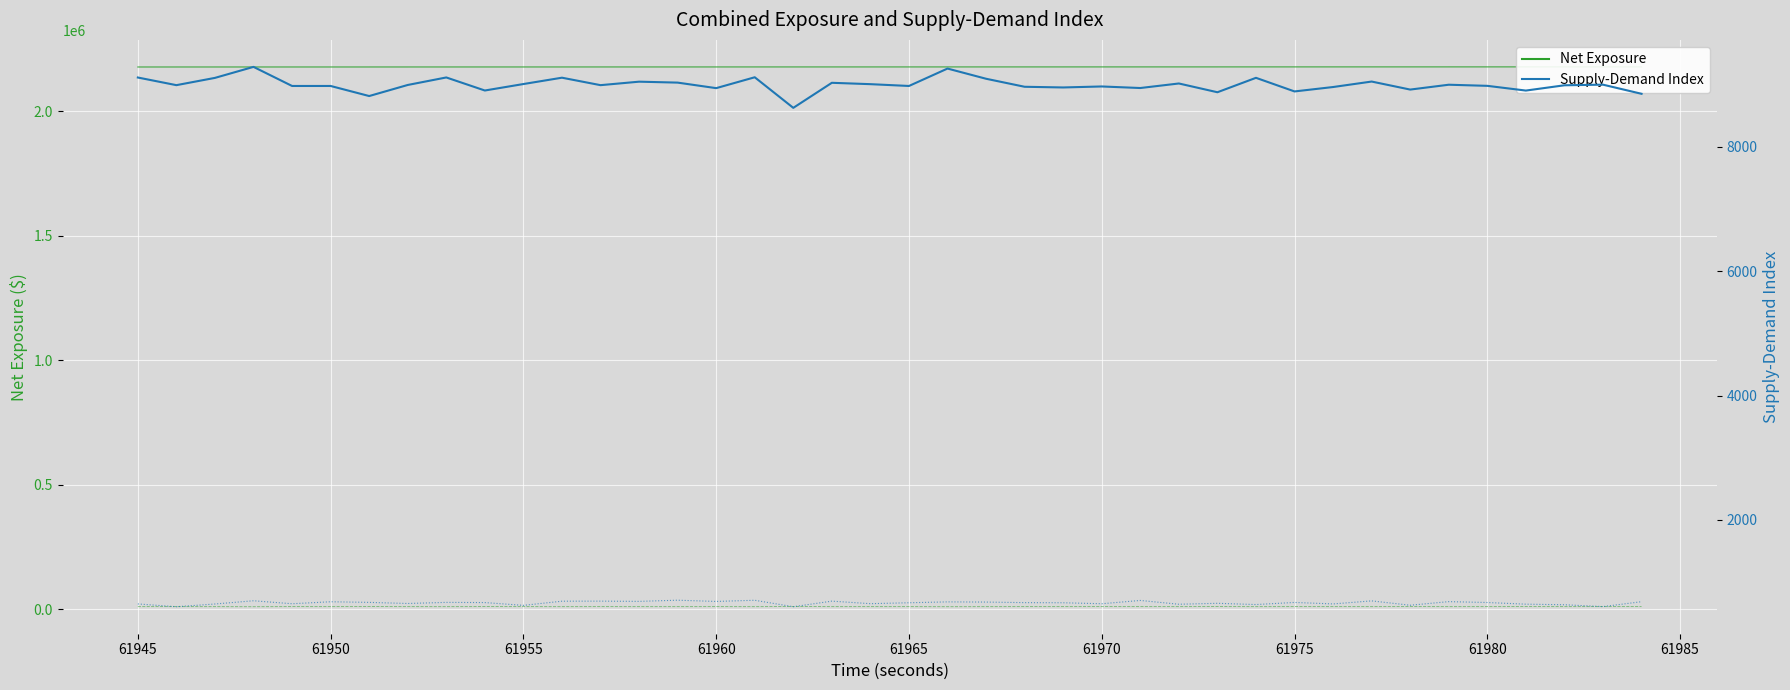

What is the value of the col_6 point at the 29th from the left?

659